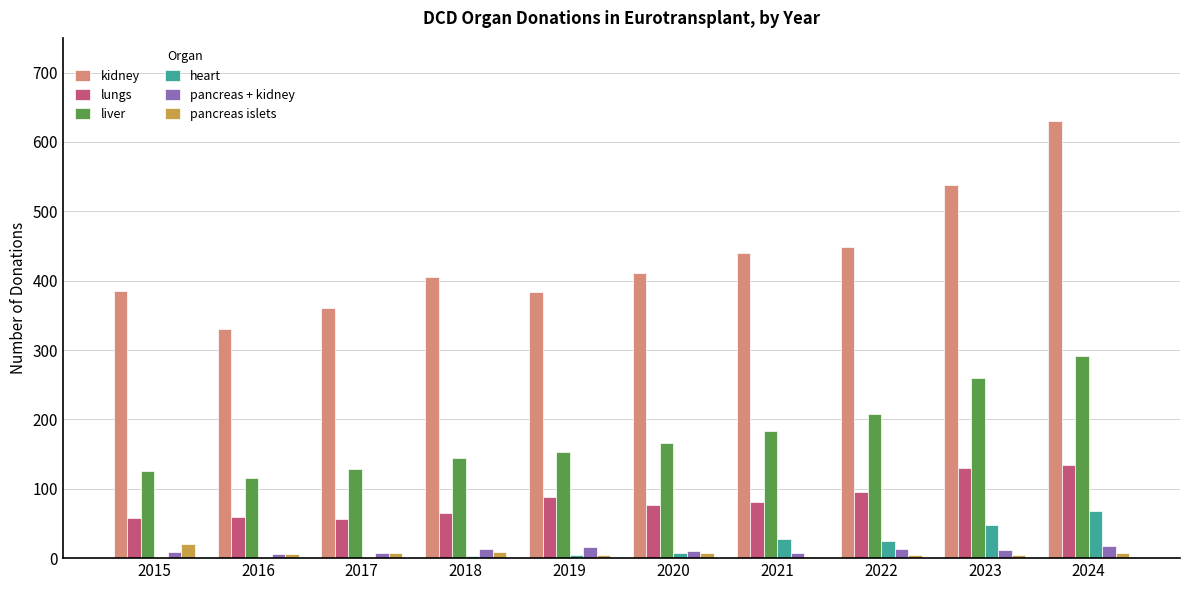

The kidney series shows 330 at 2016. True or false?

True